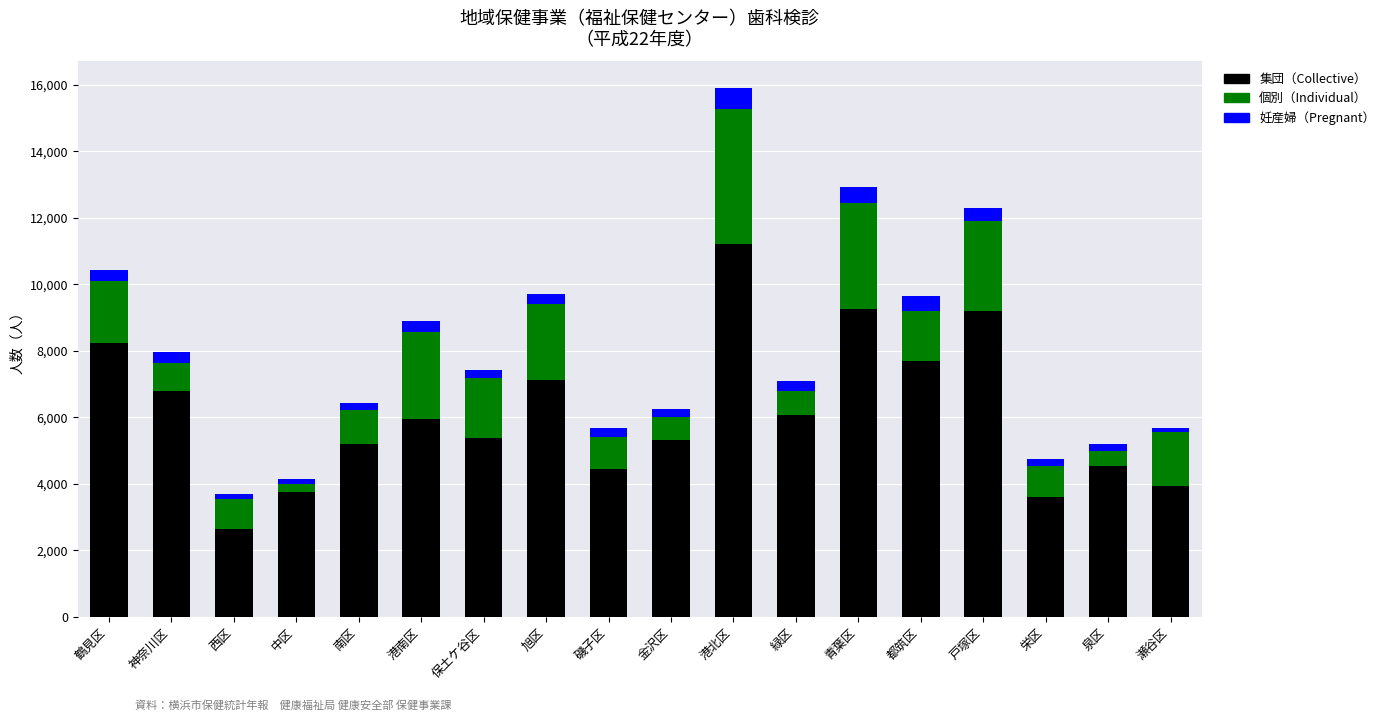

At which category is the sum across all series the highest?

港北区